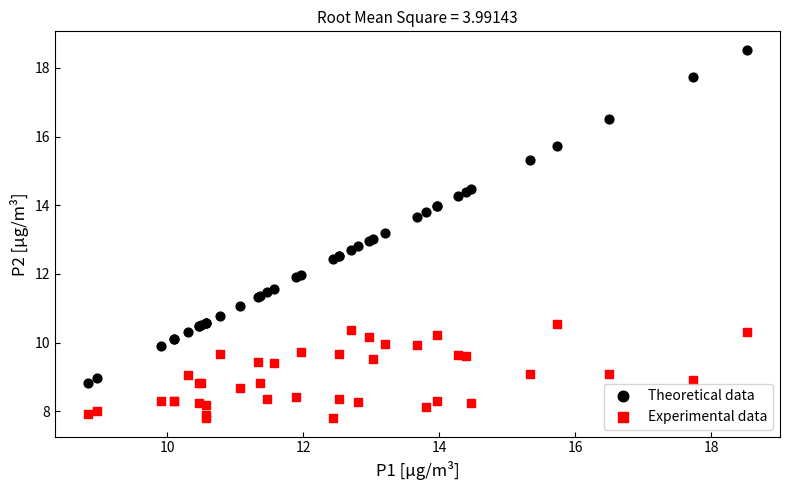

Which series contains the lowest Y value?

Experimental data